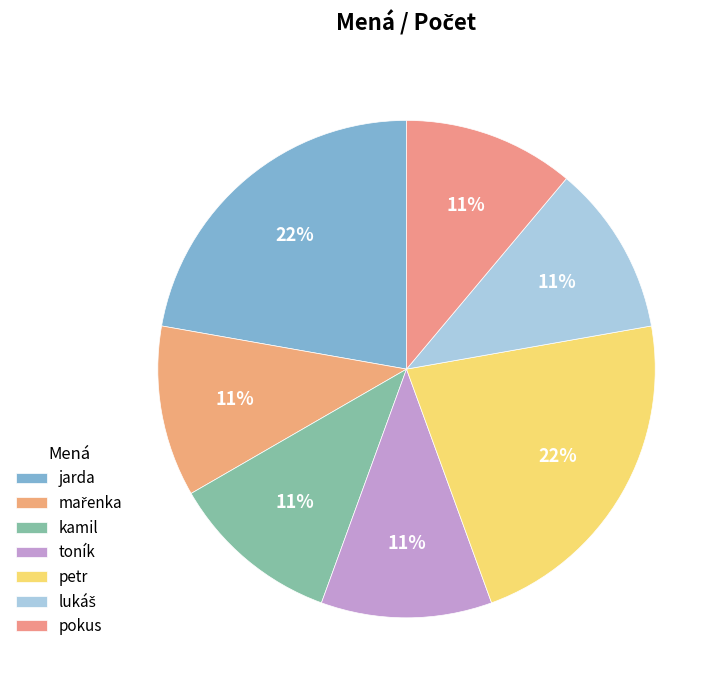

Count the number of slices in the pie.

7